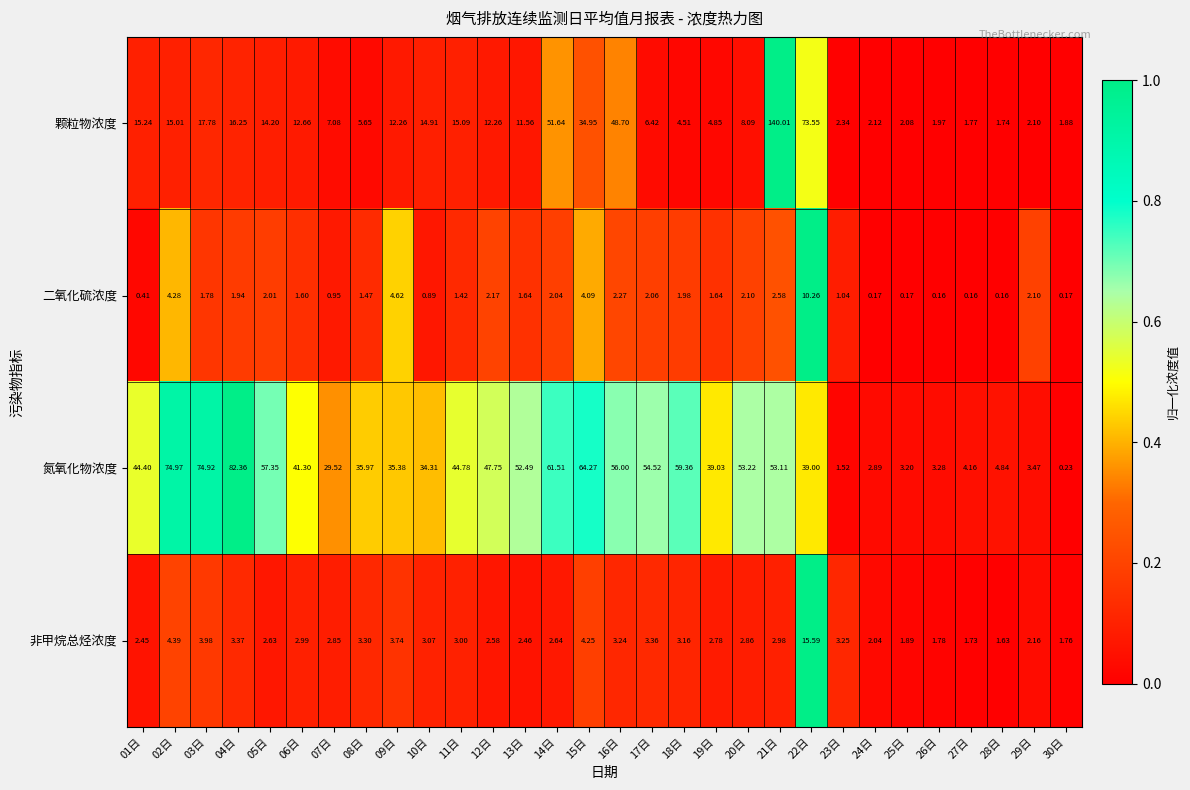

Which label corresponds to the largest value in the chart?

21日